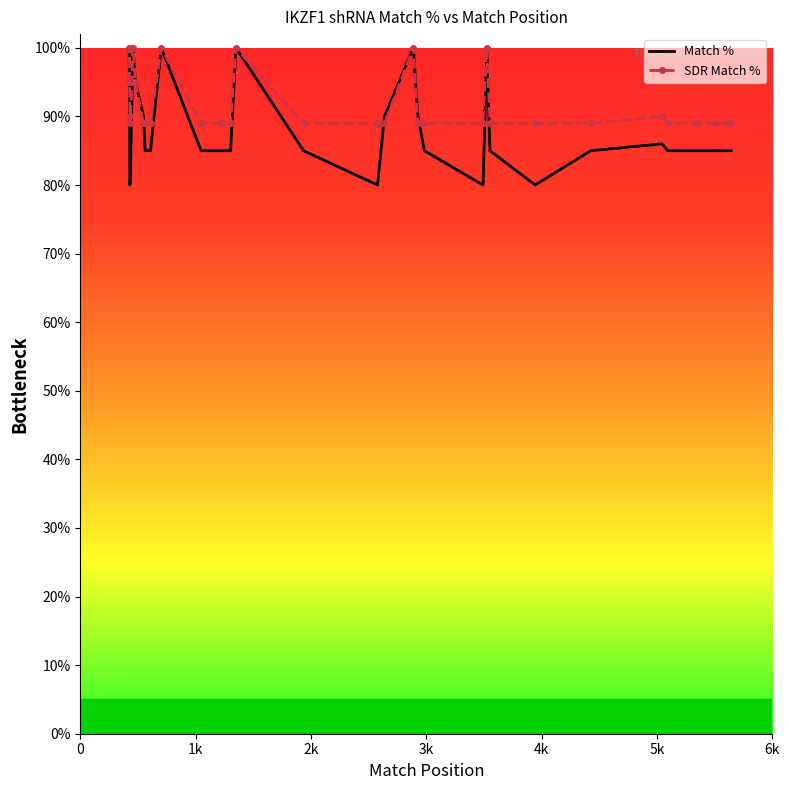

List the series in order of their overall mean, highest first.

SDR Match %, Match %